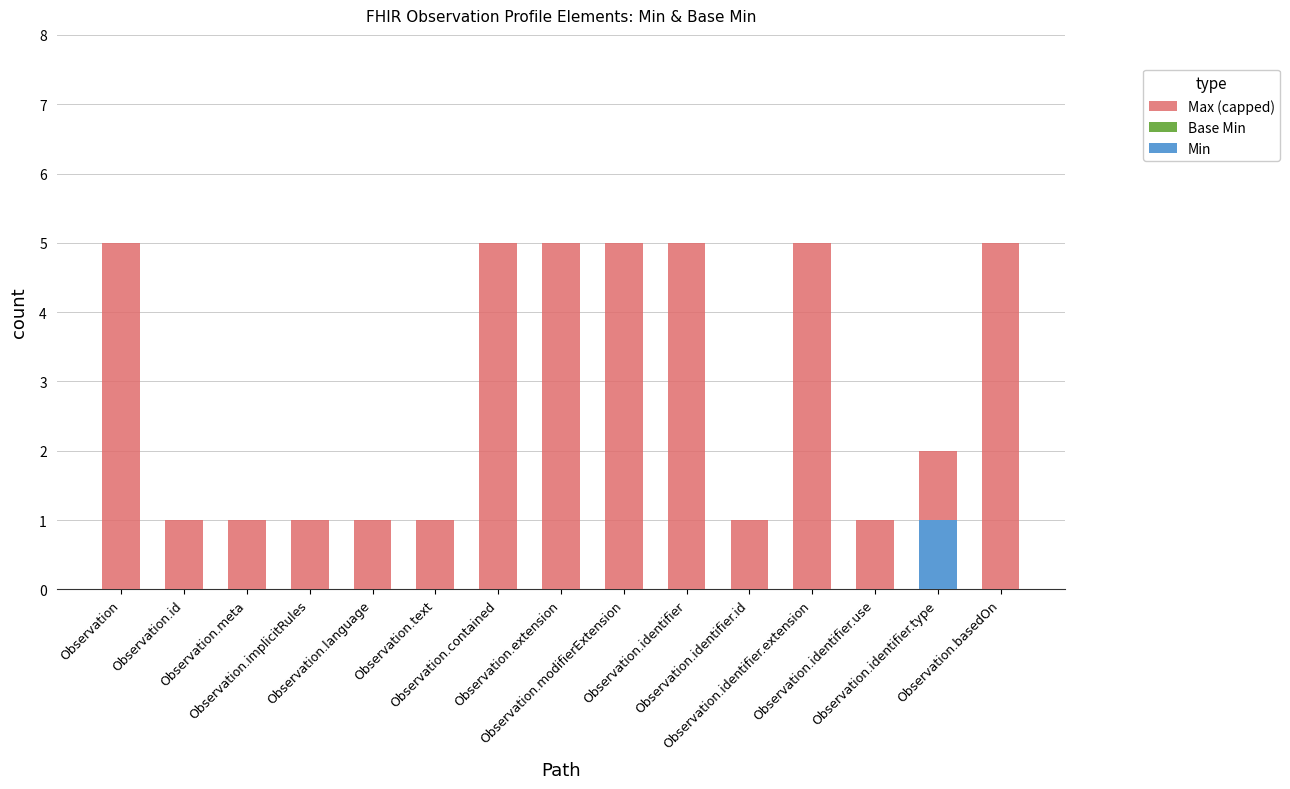

Count the number of data series in this chart.

2